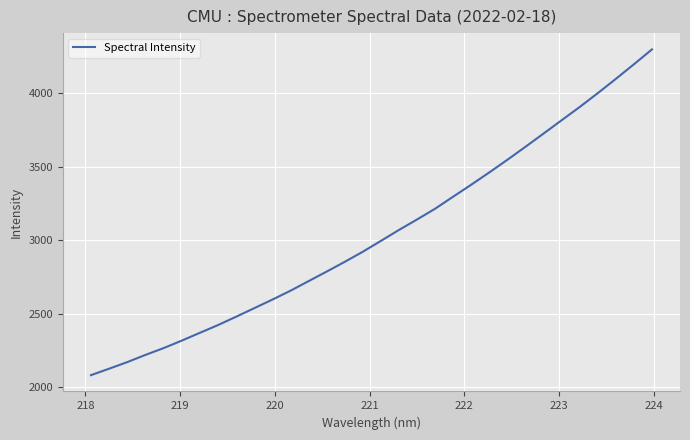

What is the difference between the maximum and minimum values?

2219.8